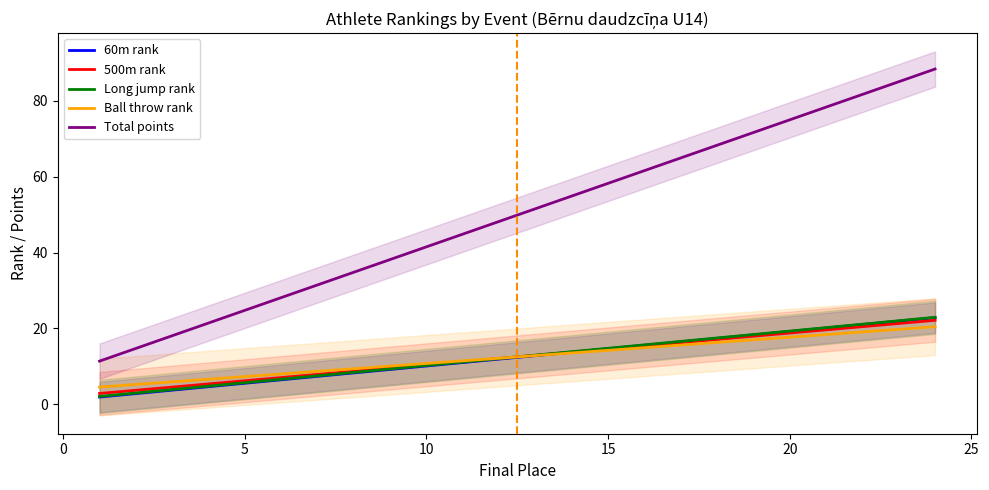

True or false: 60m rank and Total points cross at least once.

False